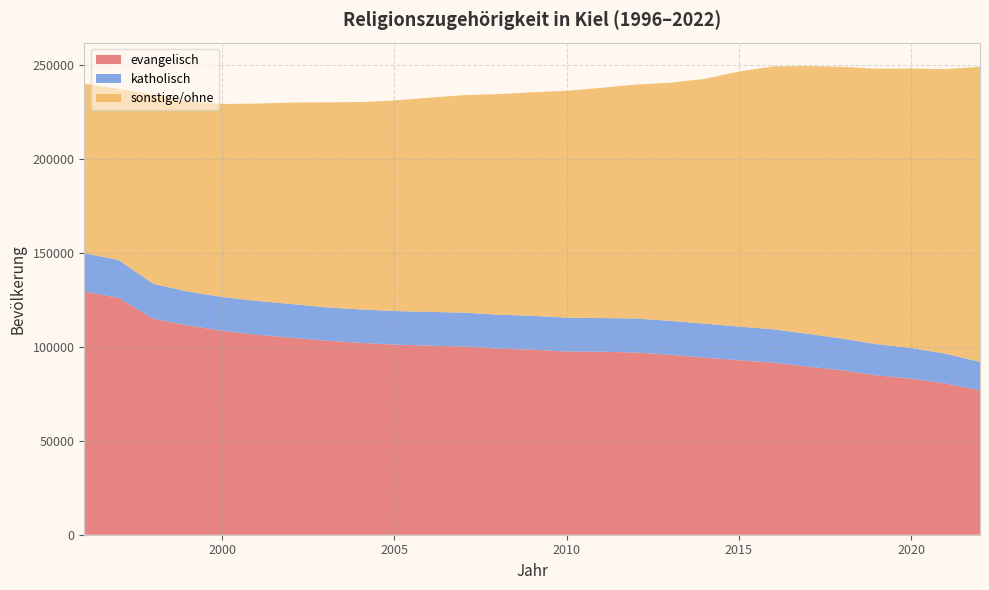

Reading right to left, list all the values displayed in this chart.

evangelisch: 2022=76817	2021=80429	2020=82979	2019=84769	2018=87415	2017=89397	2016=91477	2015=92776	2014=94165	2013=95702	2012=96894	2011=97297	2010=97456	2009=98366	2008=98979	2007=100120	2006=100544	2005=101092	2004=102034	2003=103203	2002=104766	2001=106358	2000=108462	1999=111266	1998=114897	1997=125907	1996=129273
katholisch: 2022=15056	2021=15856	2020=16338	2019=16541	2018=16872	2017=17441	2016=17754	2015=17913	2014=18060	2013=18023	2012=18096	2011=17885	2010=17971	2009=18065	2008=18001	2007=17986	2006=17928	2005=17859	2004=17764	2003=17735	2002=17956	2001=17936	2000=17967	1999=18058	1998=18540	1997=20124	1996=20455
sonstige/ohne: 2022=156930	2021=151261	2020=148546	2019=146467	2018=144505	2017=142352	2016=139792	2015=135580	2014=130115	2013=126574	2012=124330	2011=122402	2010=120581	2009=118833	2008=117287	2007=115595	2006=113868	2005=111946	2004=110235	2003=108963	2002=107029	2001=104926	2000=102615	1999=101139	1998=100550	1997=90999	1996=90127